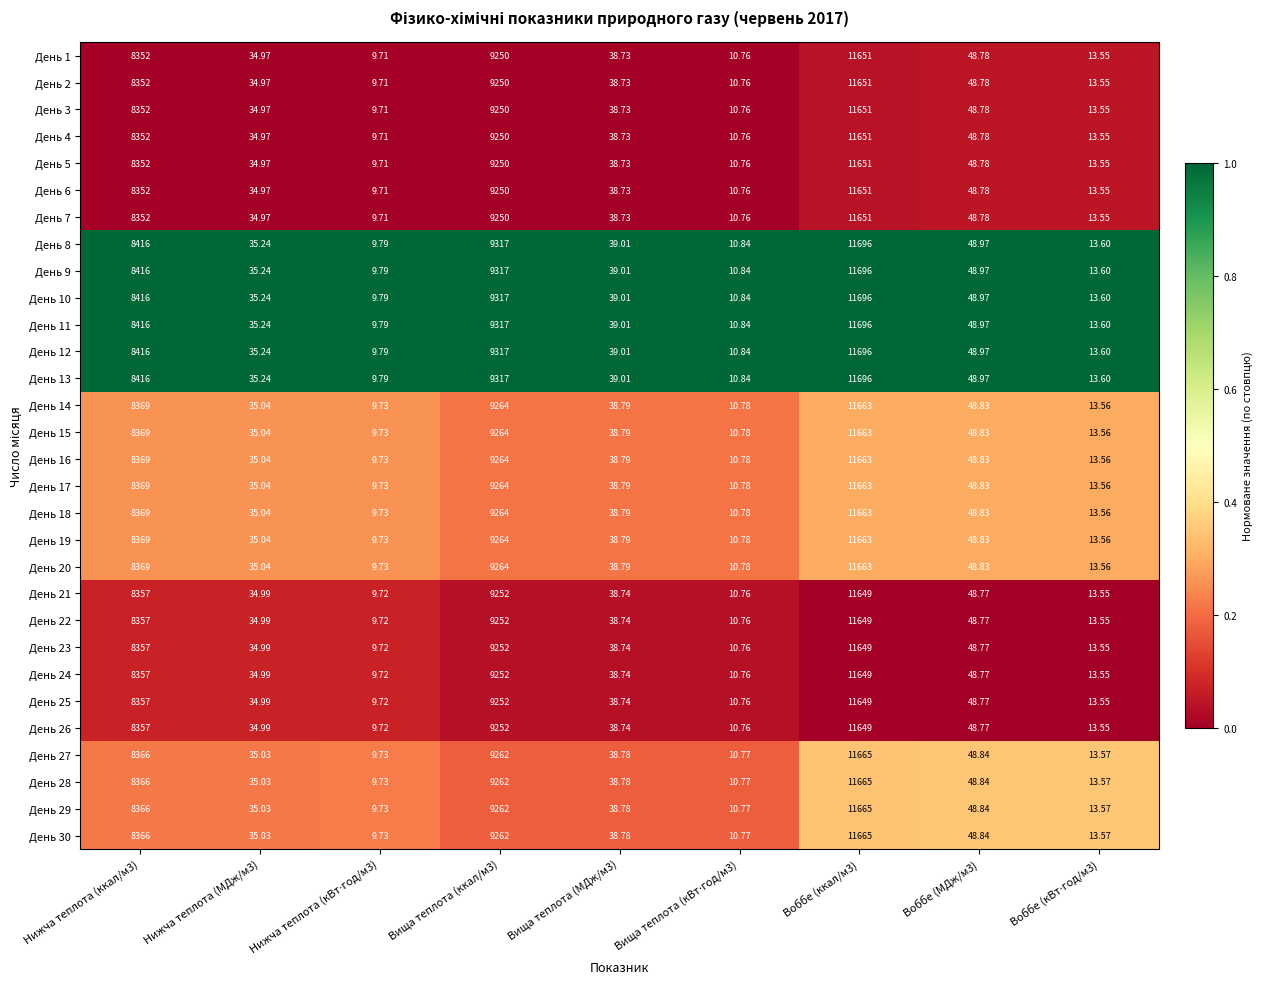

Is the value of День 12 at Вища теплота (МДж/м3) greater than the value of День 8 at Воббе (ккал/м3)?

No